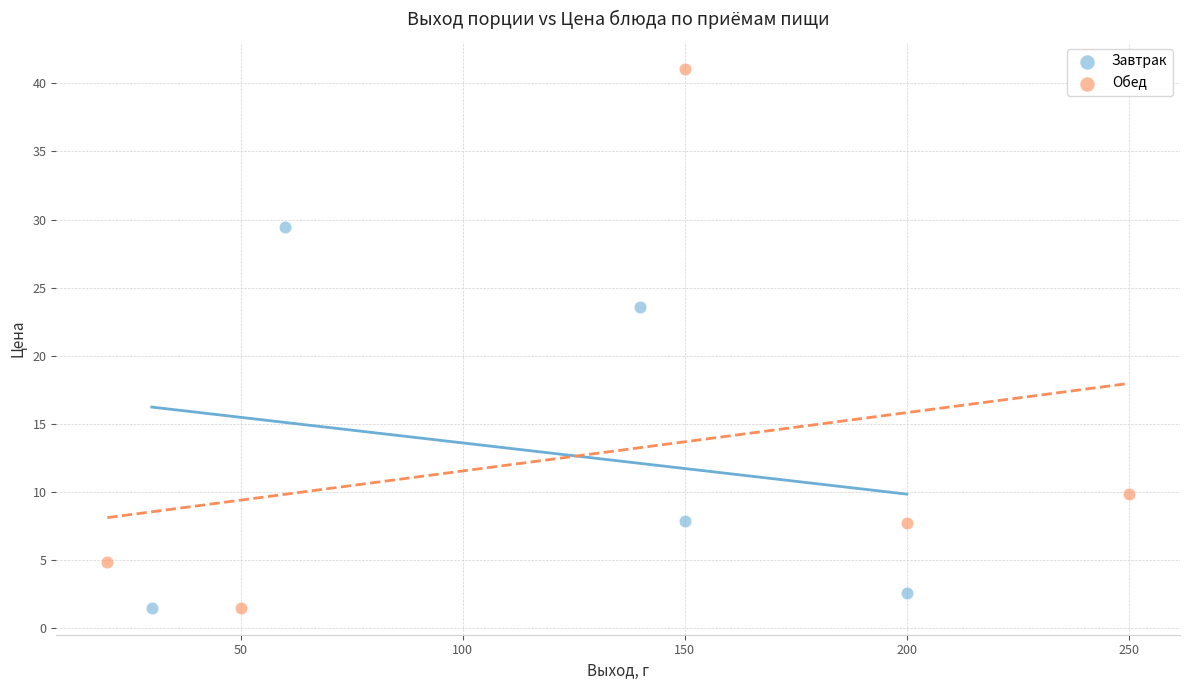

Which series reaches the maximum Y coordinate?

Обед